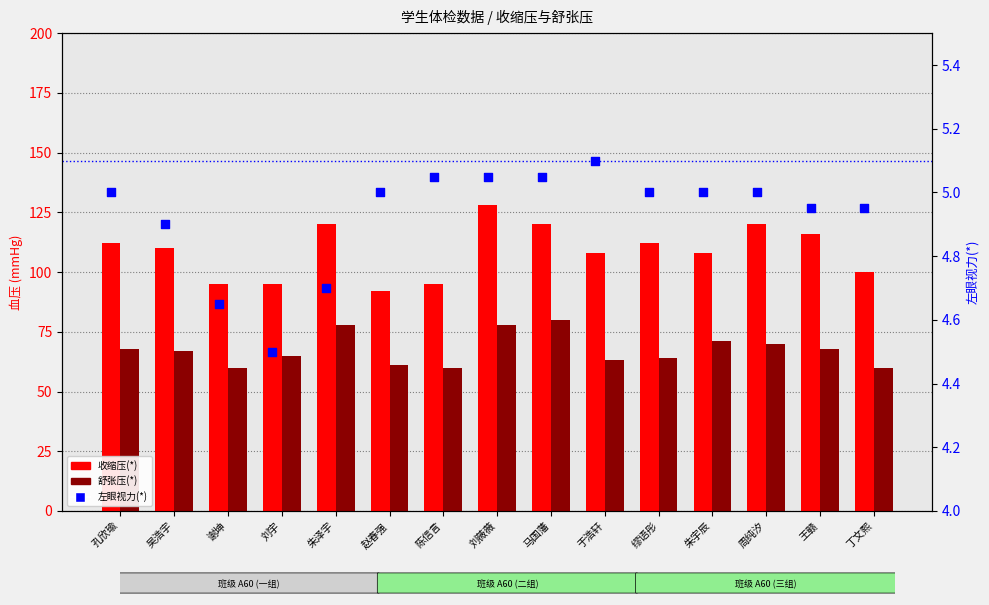

Which series has the largest total across all categories?

收缩压(*)